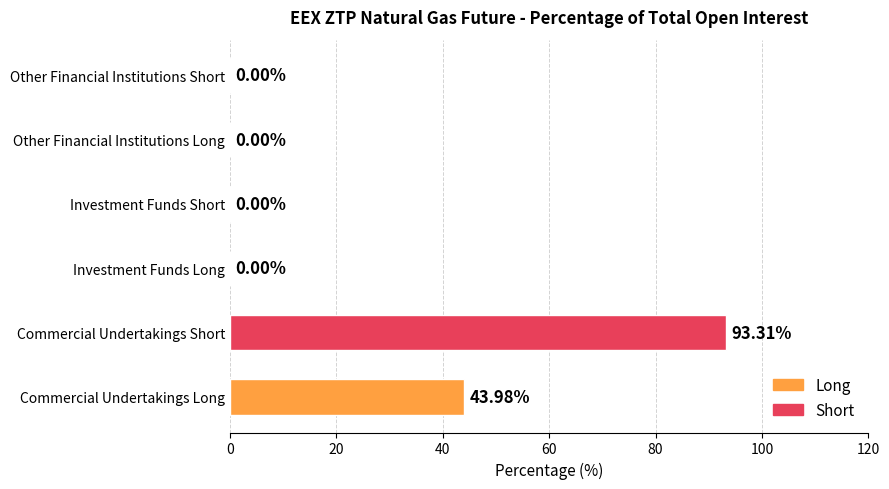

What is the change in value from Commercial Undertakings Long to Other Financial Institutions Long?

-44.0